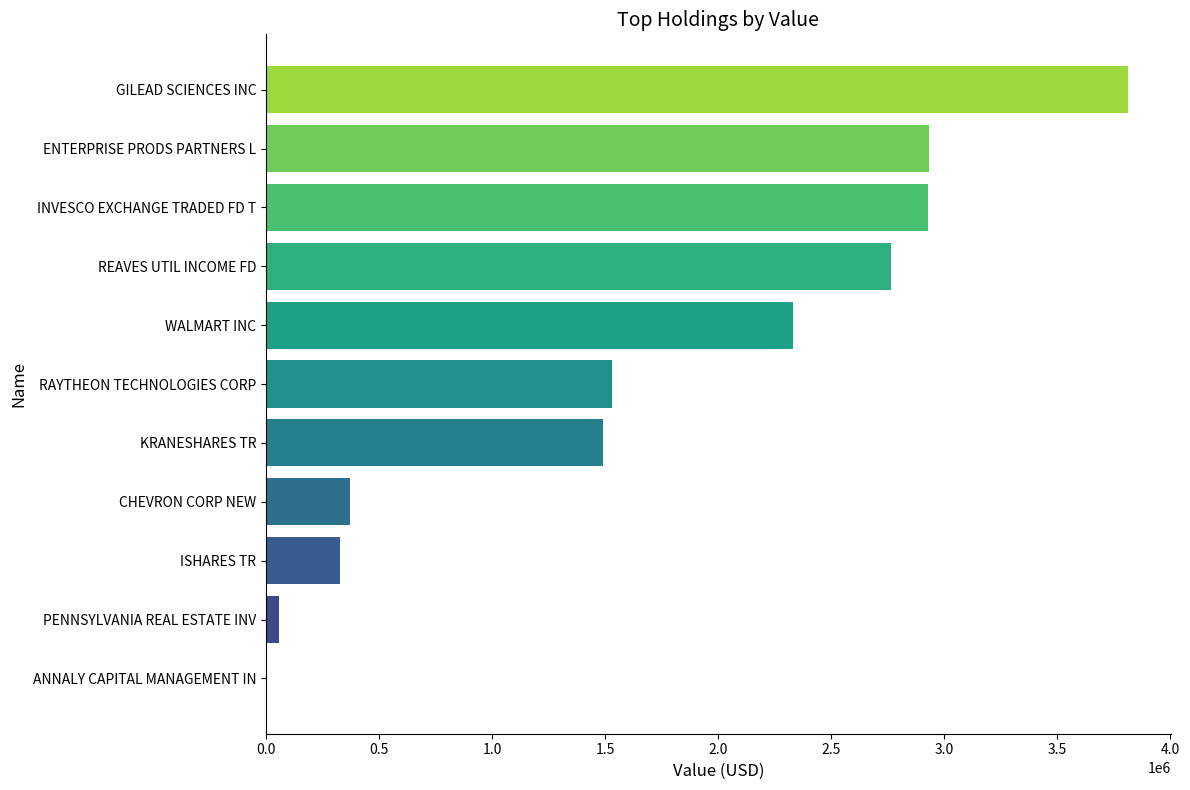

What is the greatest value displayed?

3811000